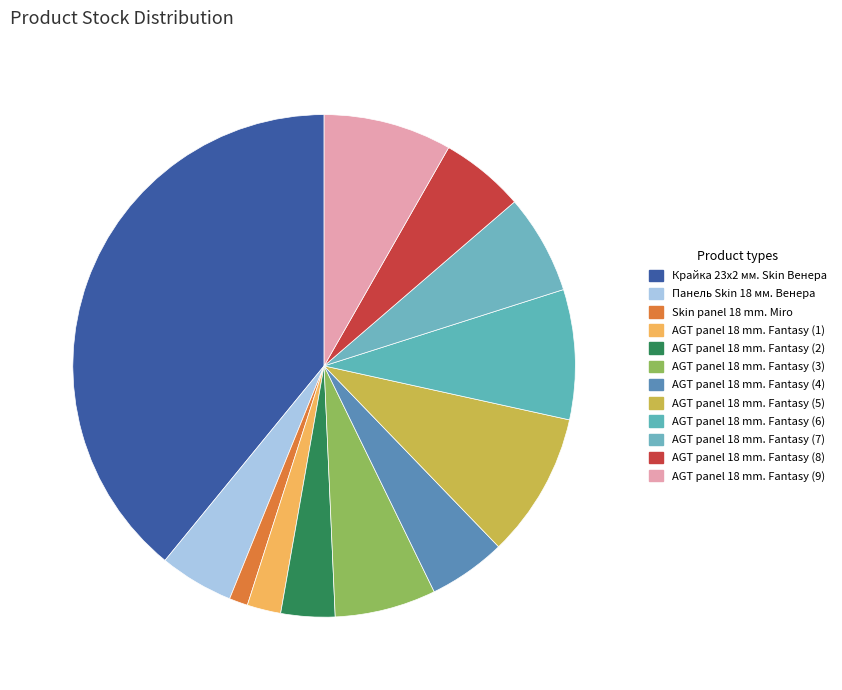

Is there a majority slice in this chart?

No